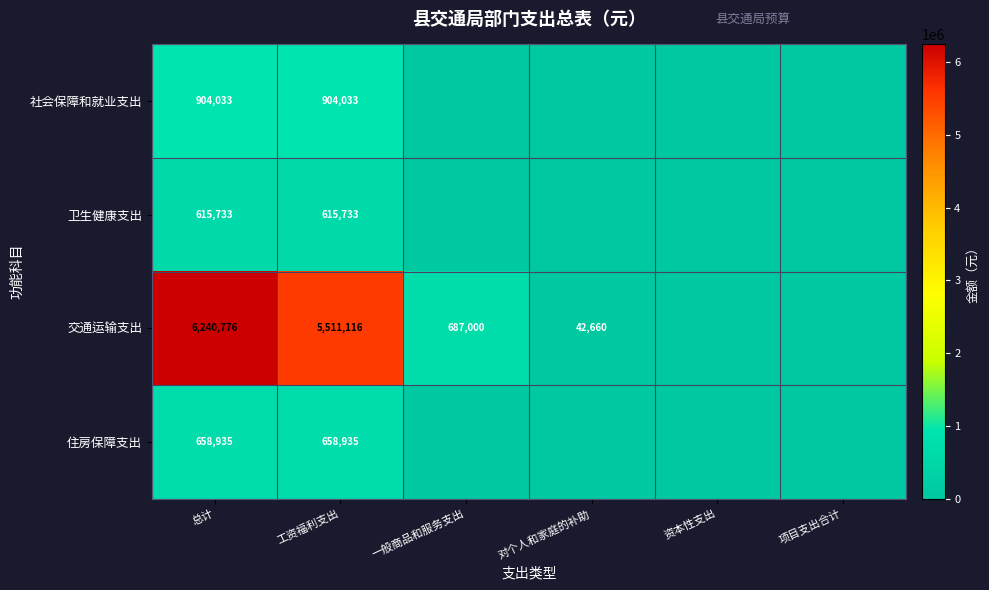

True or false: 社会保障和就业支出 has a value of 904033 at 总计.

True